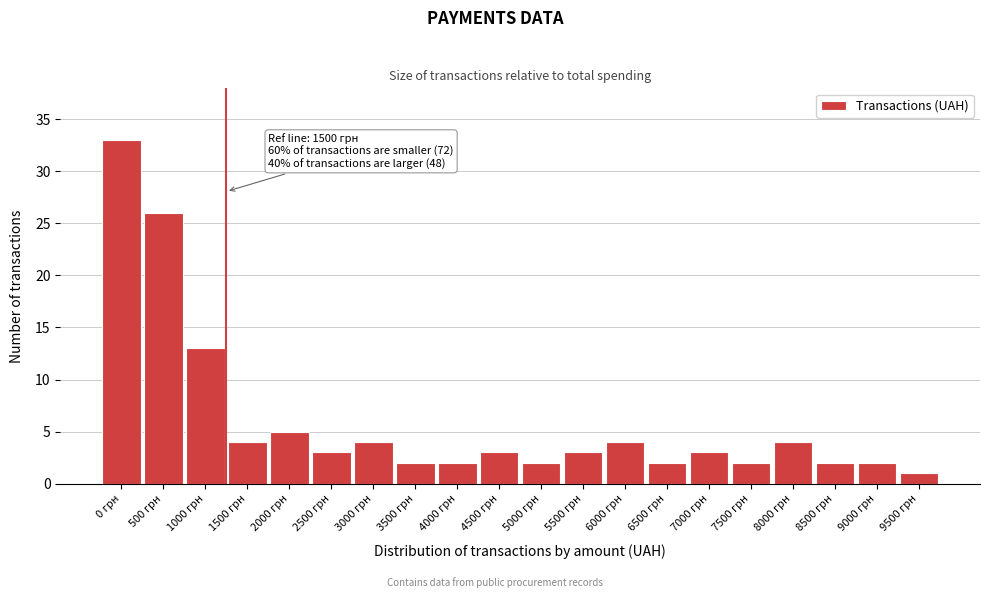

Reading left to right, list all the values displayed in this chart.

0 грн=33	500 грн=26	1000 грн=13	1500 грн=4	2000 грн=5	2500 грн=3	3000 грн=4	3500 грн=2	4000 грн=2	4500 грн=3	5000 грн=2	5500 грн=3	6000 грн=4	6500 грн=2	7000 грн=3	7500 грн=2	8000 грн=4	8500 грн=2	9000 грн=2	9500 грн=1